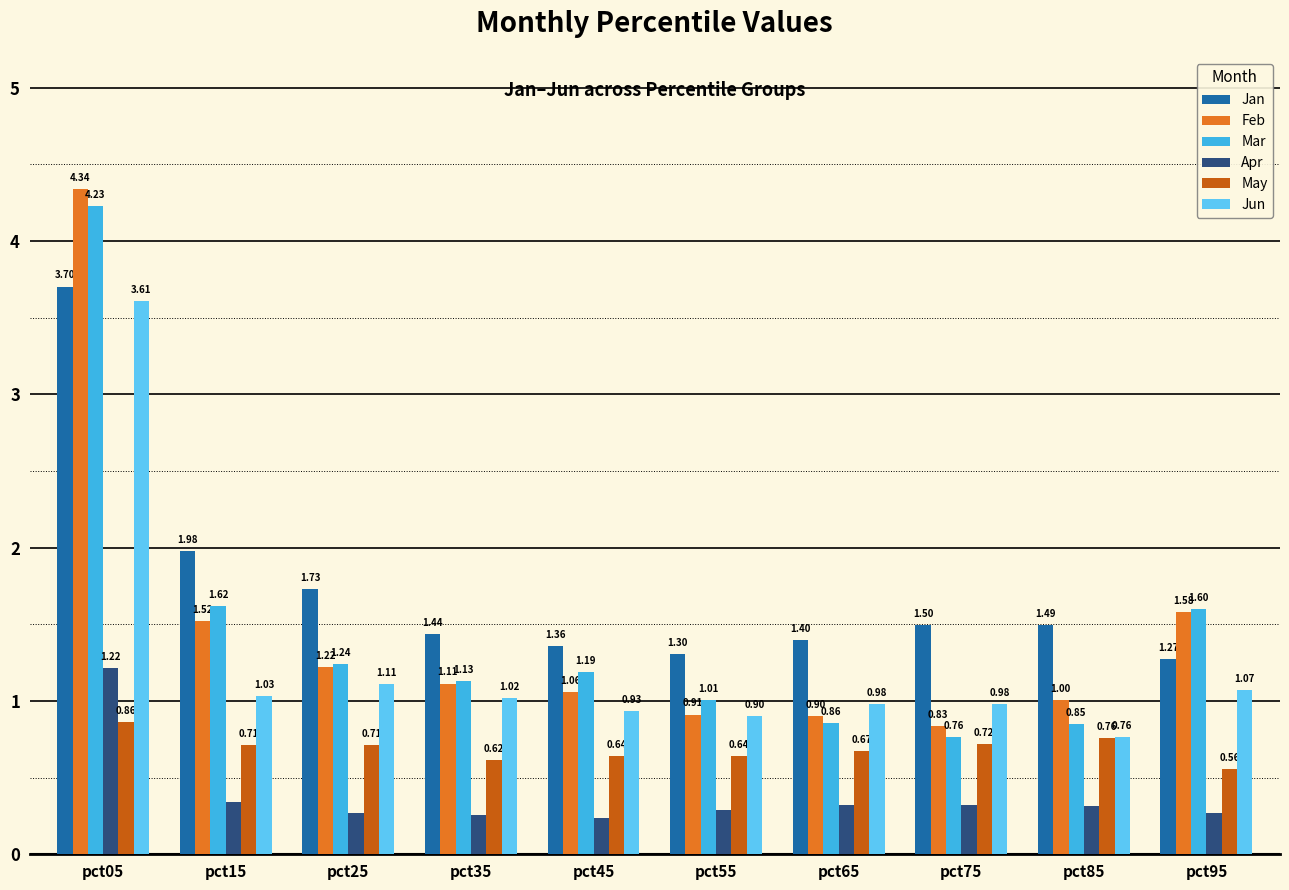

Which series has the largest total across all categories?

Jan